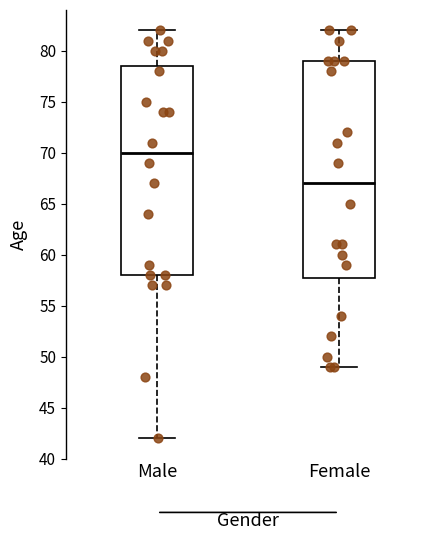

Which box is the tallest, from its lower edge to its upper edge?

Female